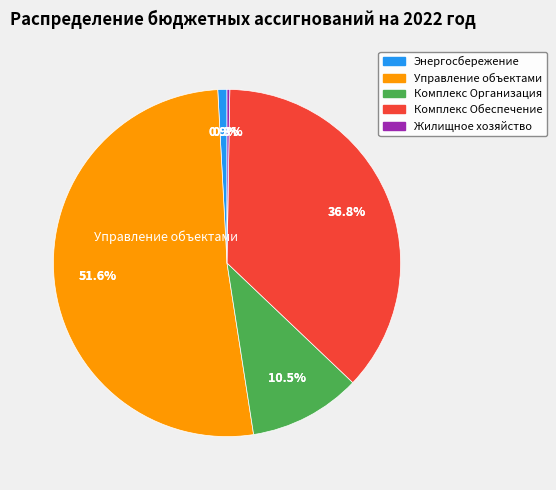

What percentage do Комплекс Обеспечение and Управление объектами together represent?

88.4%